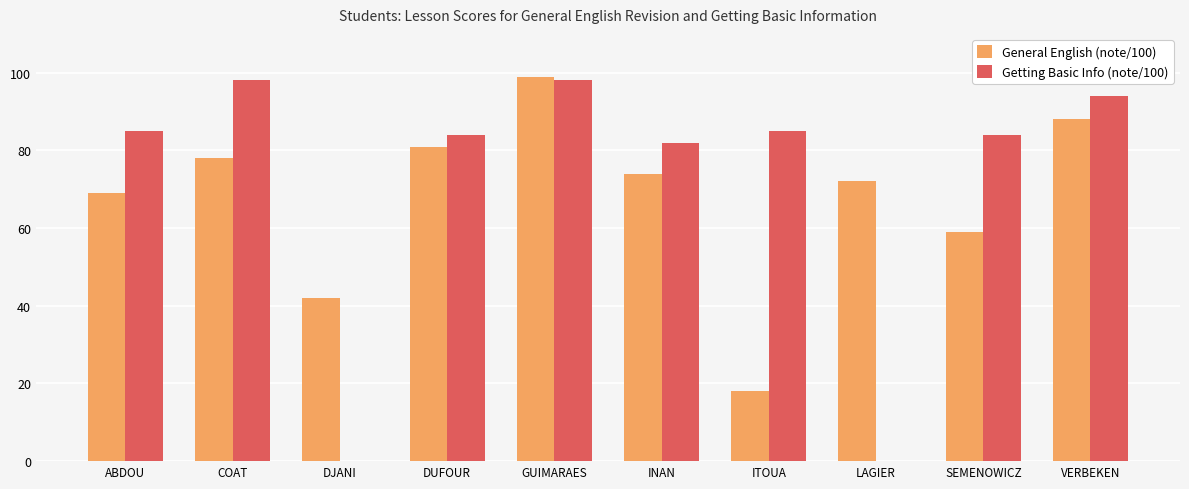

The value of Getting Basic Info (note/100) at COAT is 167. True or false?

False